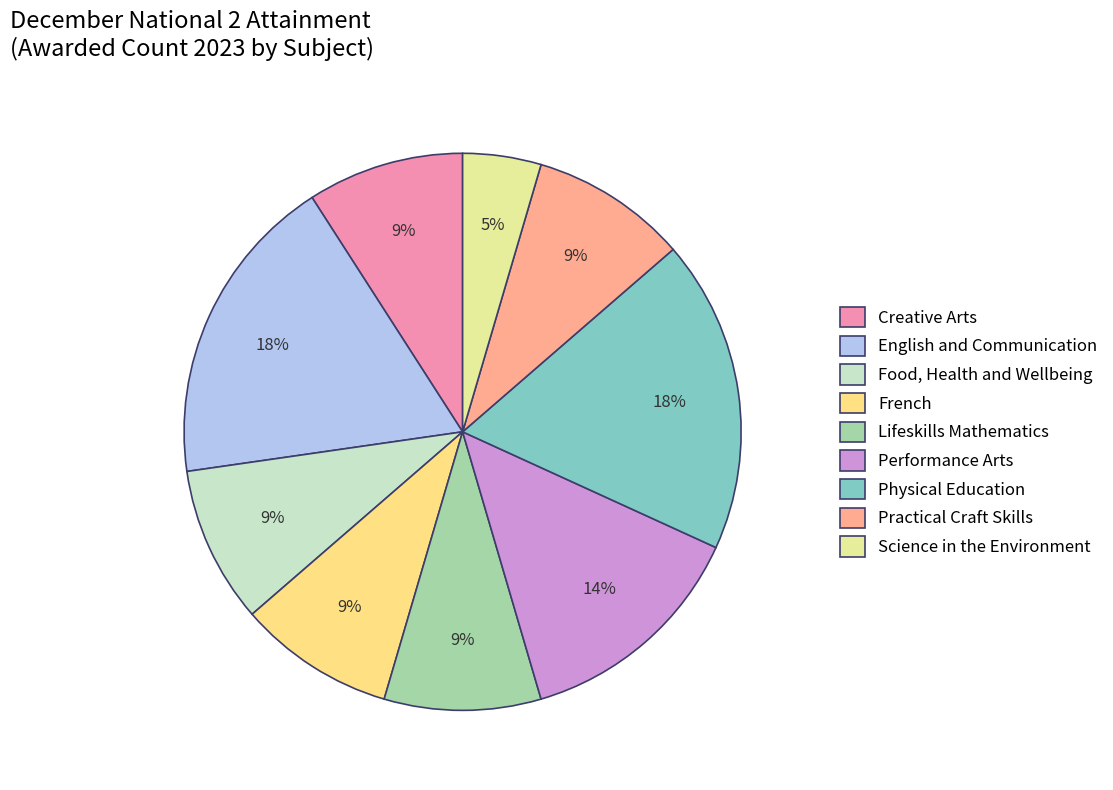

To the nearest percent, what is the difference between the Practical Craft Skills and English and Communication slice percentages?

9%